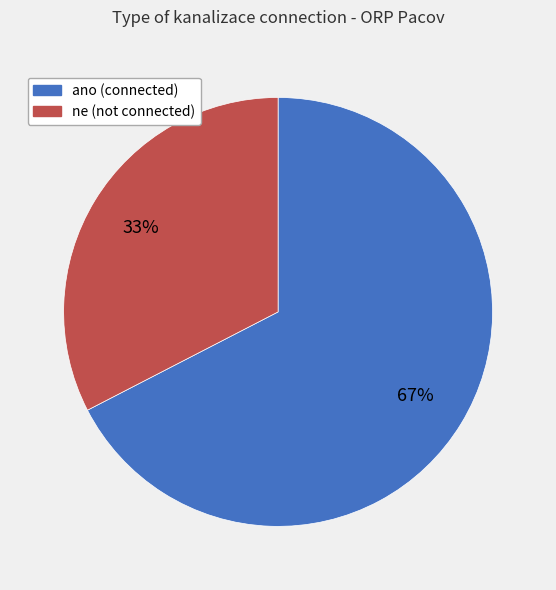

Which has a higher value, ne or ano?

ano